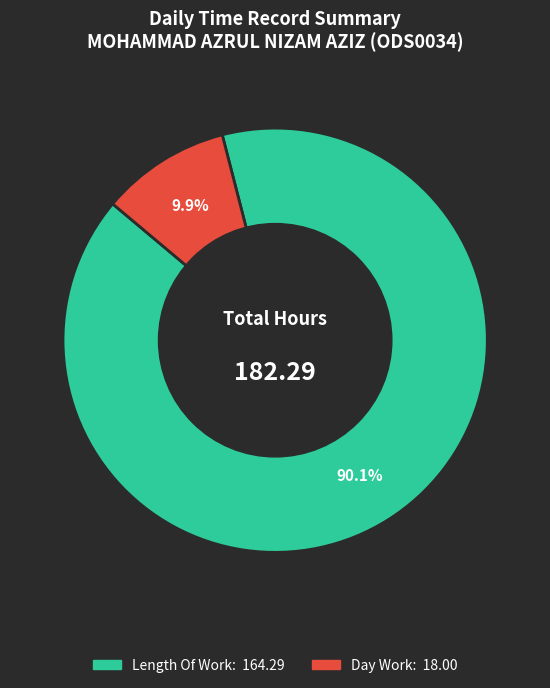

Is there a majority slice in this chart?

Yes